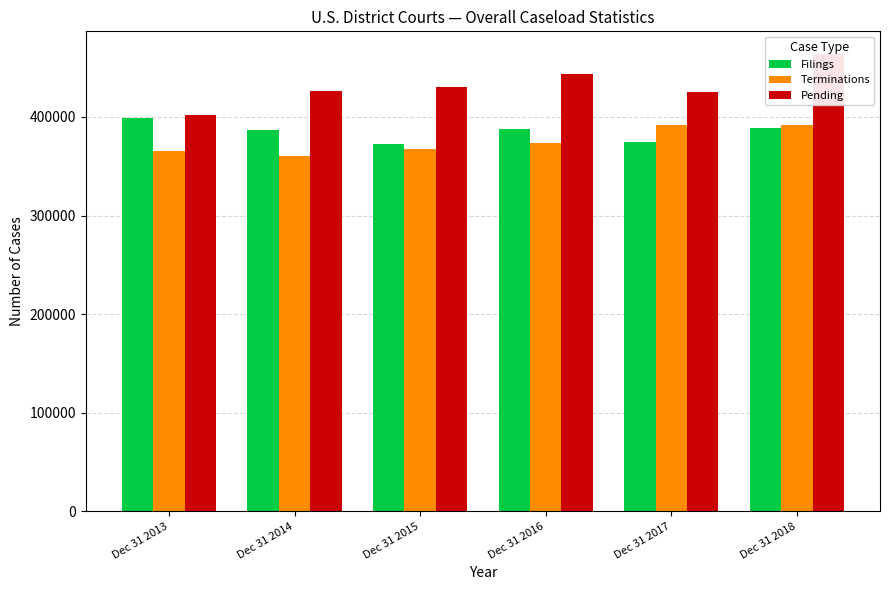

What value does the Pending series have at Dec 31 2013, to the nearest 100?

402000